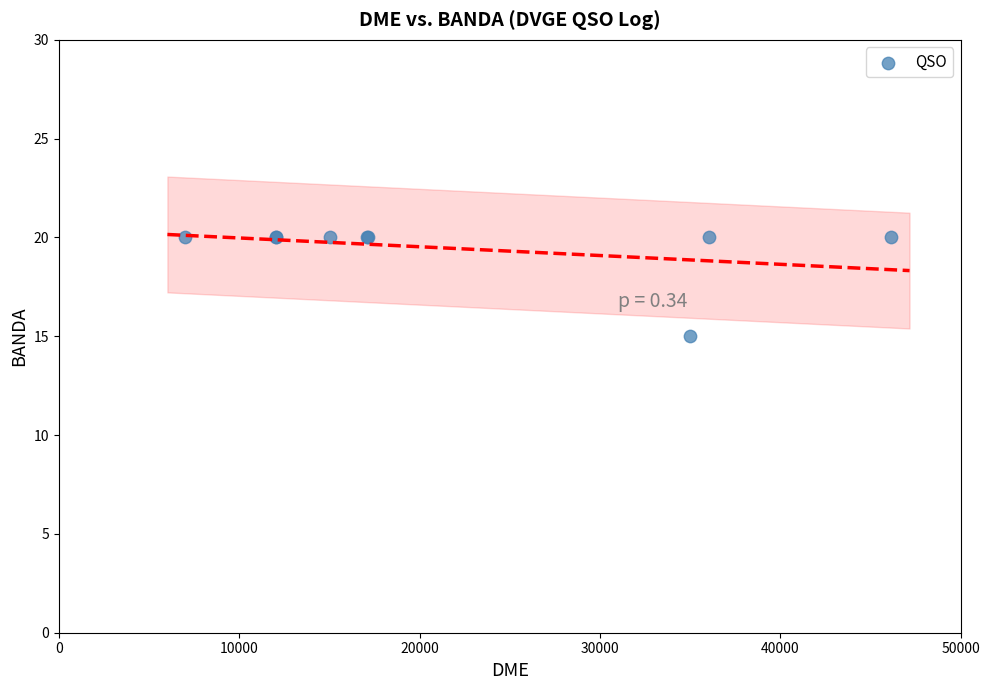

What Y value in the scatter plot is closest to 17?

15